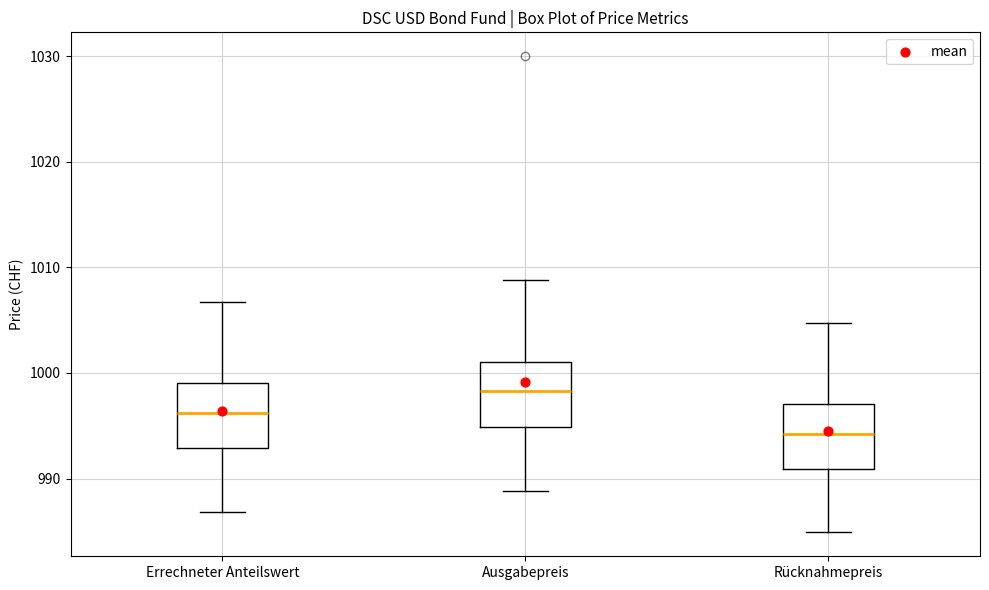

Reading left to right, transcribe this box plot: for each box, give where its median line is, the range the box spans, and where its two whiskers end, as read against the y-axis. The values are not printed on the chart, so give them approximately, as read against the axis.

Errechneter Anteilswert: median 996, box 993 to 999, whiskers 987 to 1007
Ausgabepreis: median 998, box 995 to 1001, whiskers 989 to 1009
Rücknahmepreis: median 994, box 991 to 997, whiskers 985 to 1005